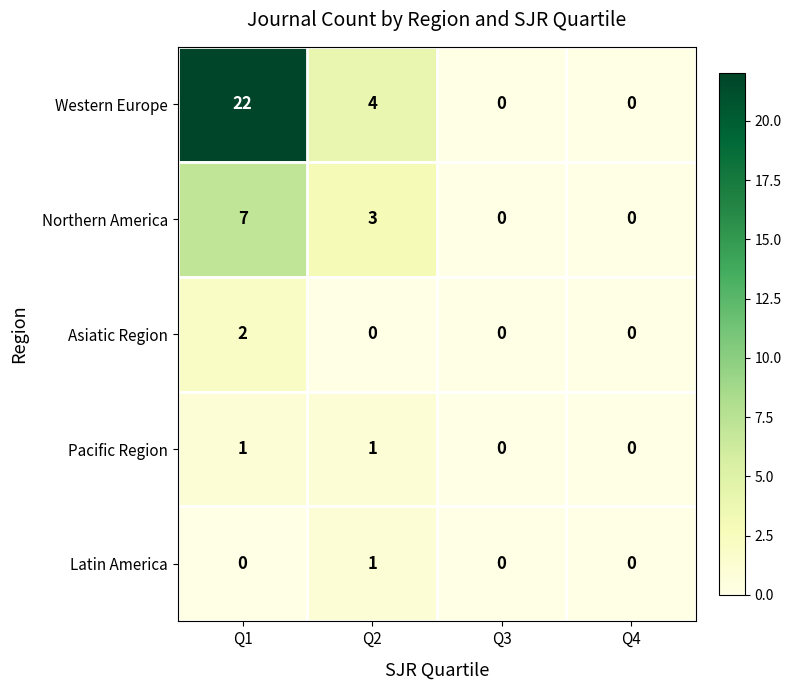

How many Latin America values are between 0 and 1?

4